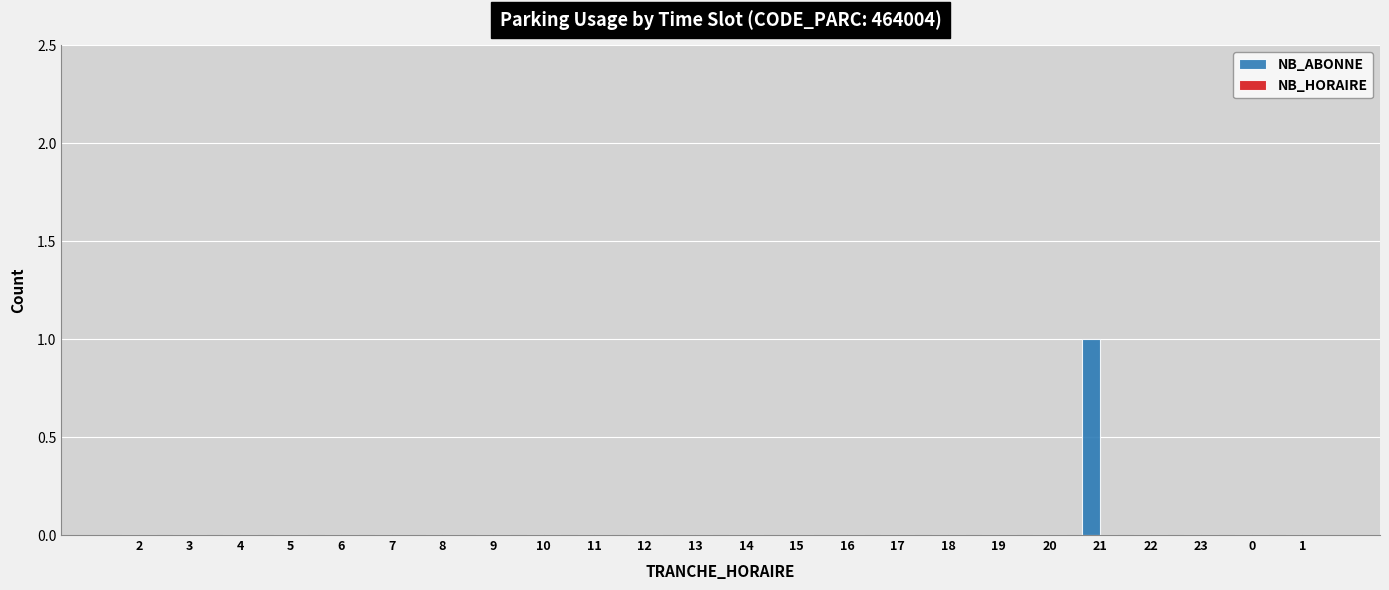

The chart shows a value of 0 at 12. True or false?

True